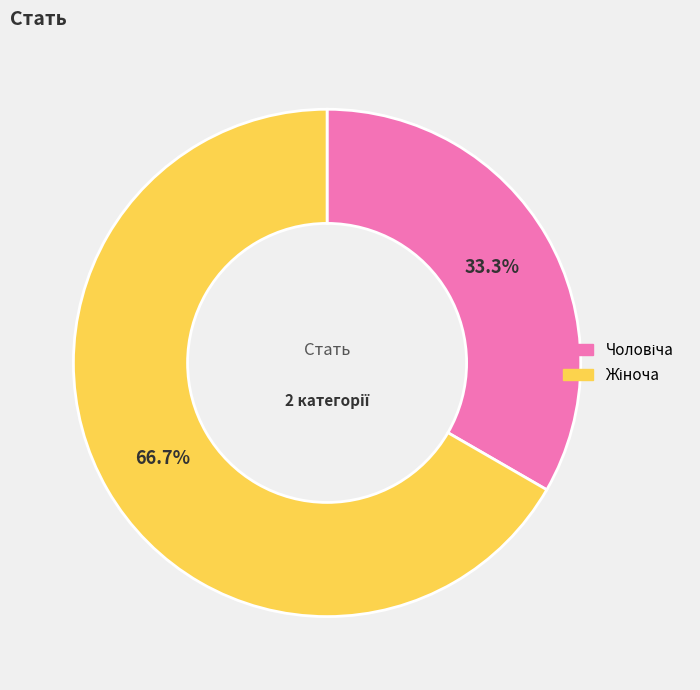

Is there any slice that represents more than half of the pie?

Yes